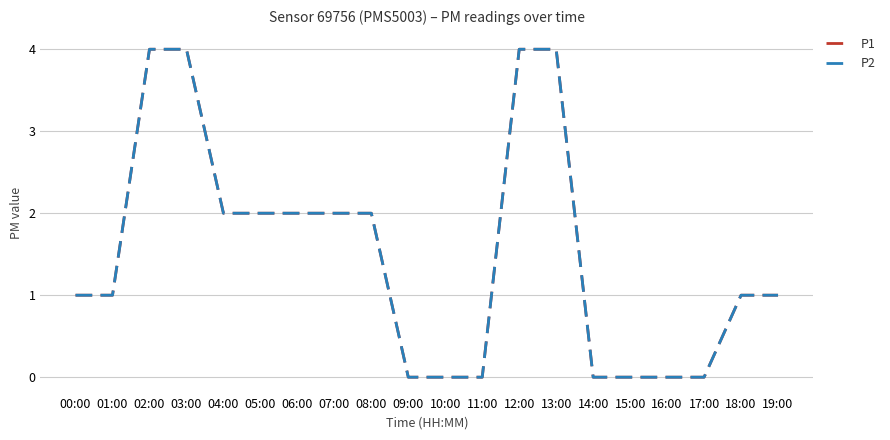

Does the chart display data point markers on the line(s)?

No